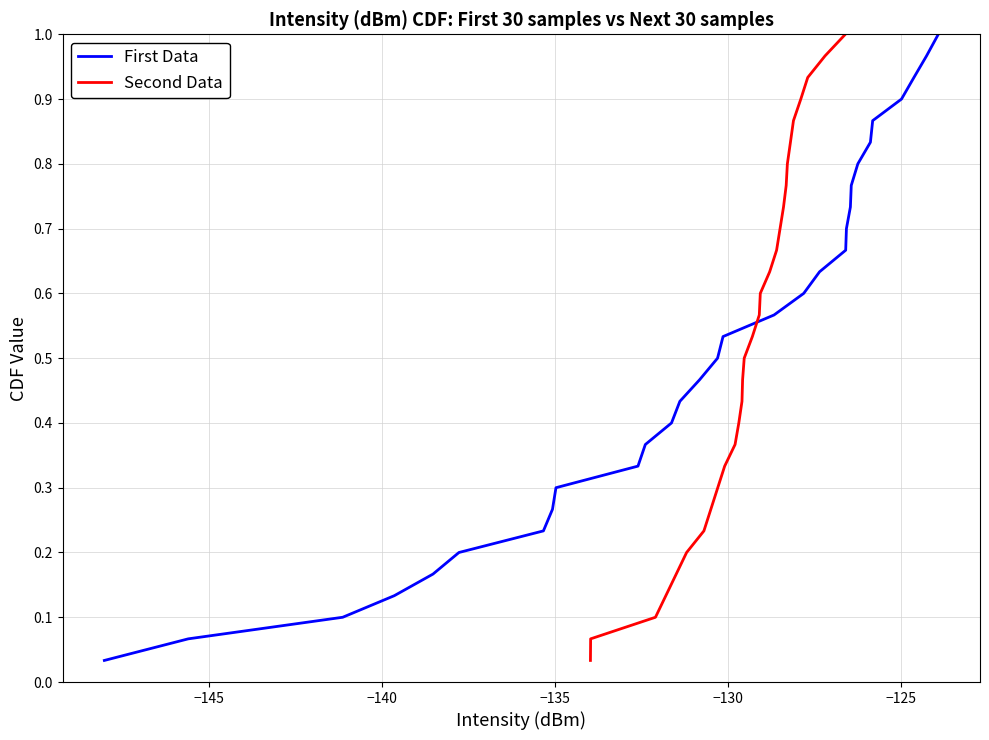

Rank the series by their maximum value, from lowest to highest.

First Data, Second Data